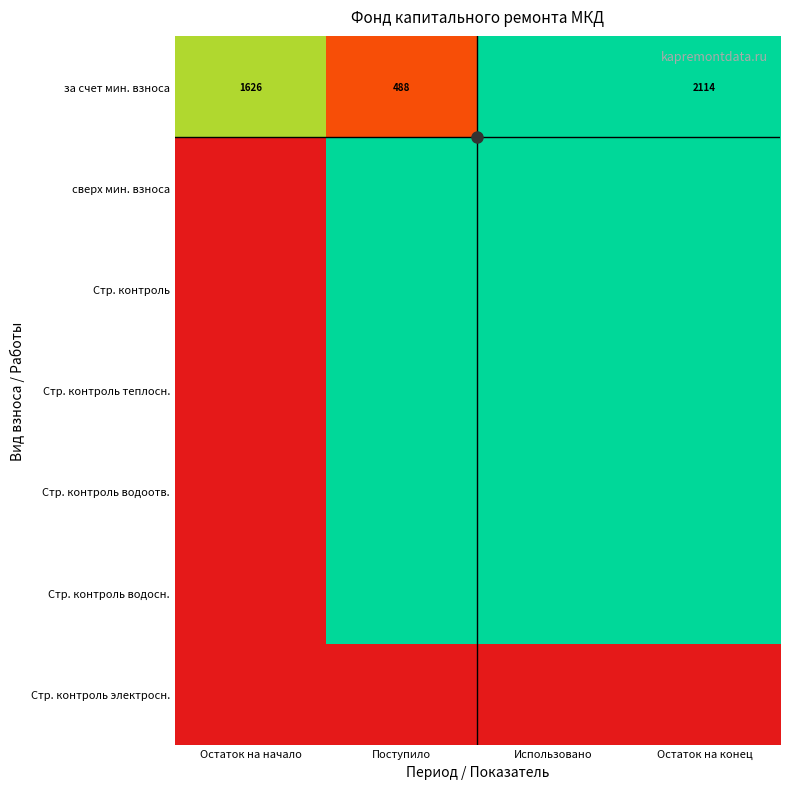

Rank the categories by Стр. контроль value from lowest to highest.

Остаток на начало, Поступило, Использовано, Остаток на конец